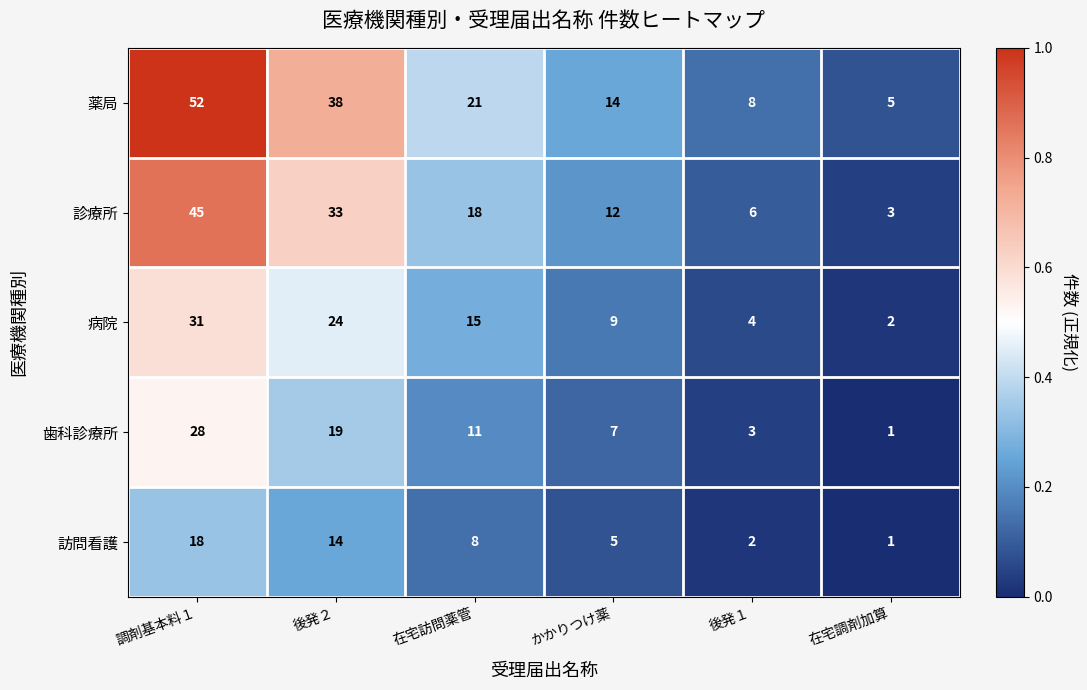

At which category is the sum across all series the highest?

調剤基本料１